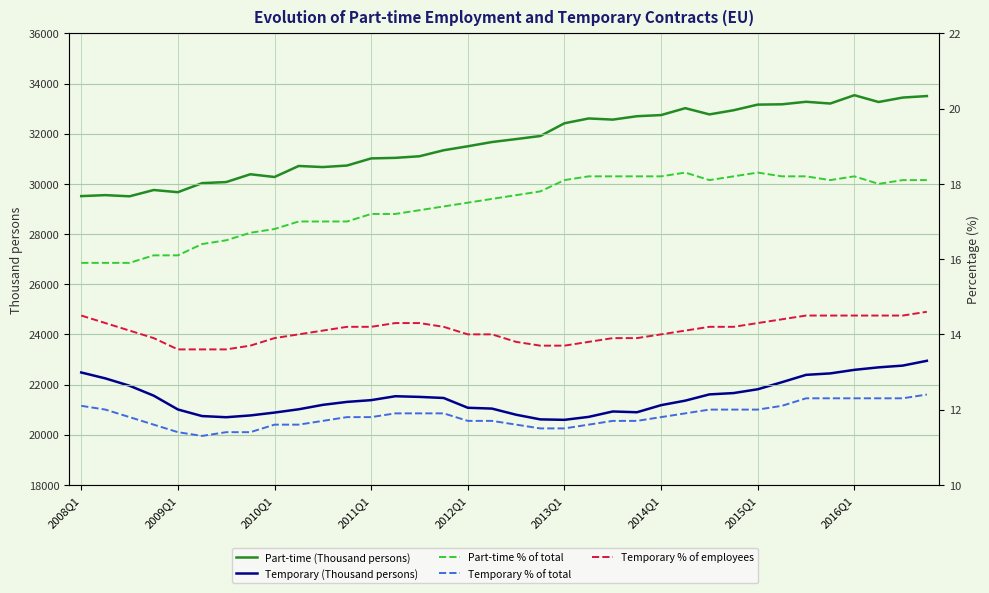

Is the value of Temporary (Thousand persons) at 22 greater than the value of Temporary % of total at 18?

Yes